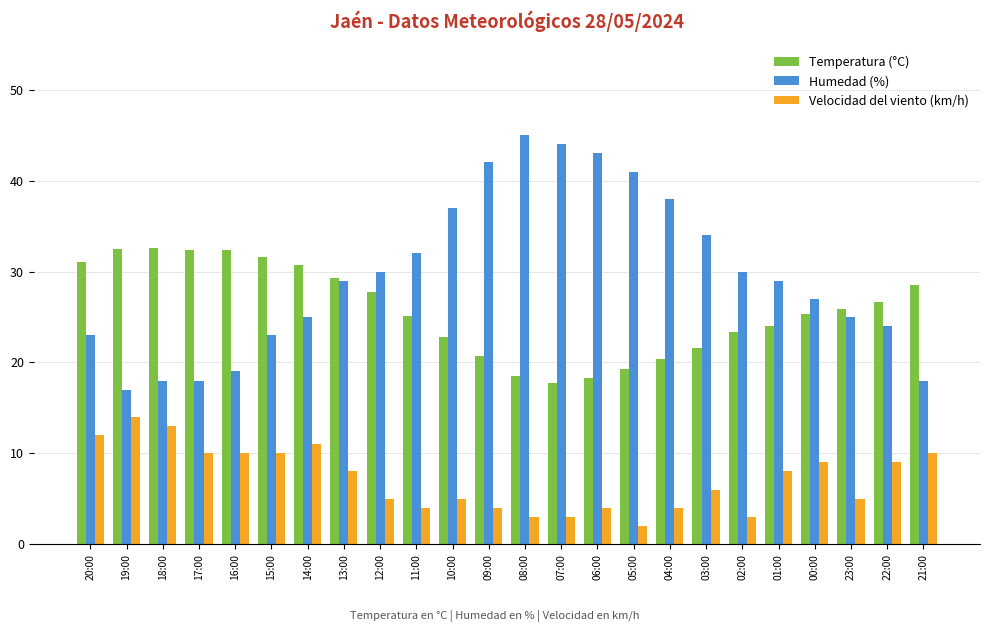

What is the value of the Temperatura (°C) bar at the 24th from the left?

28.5